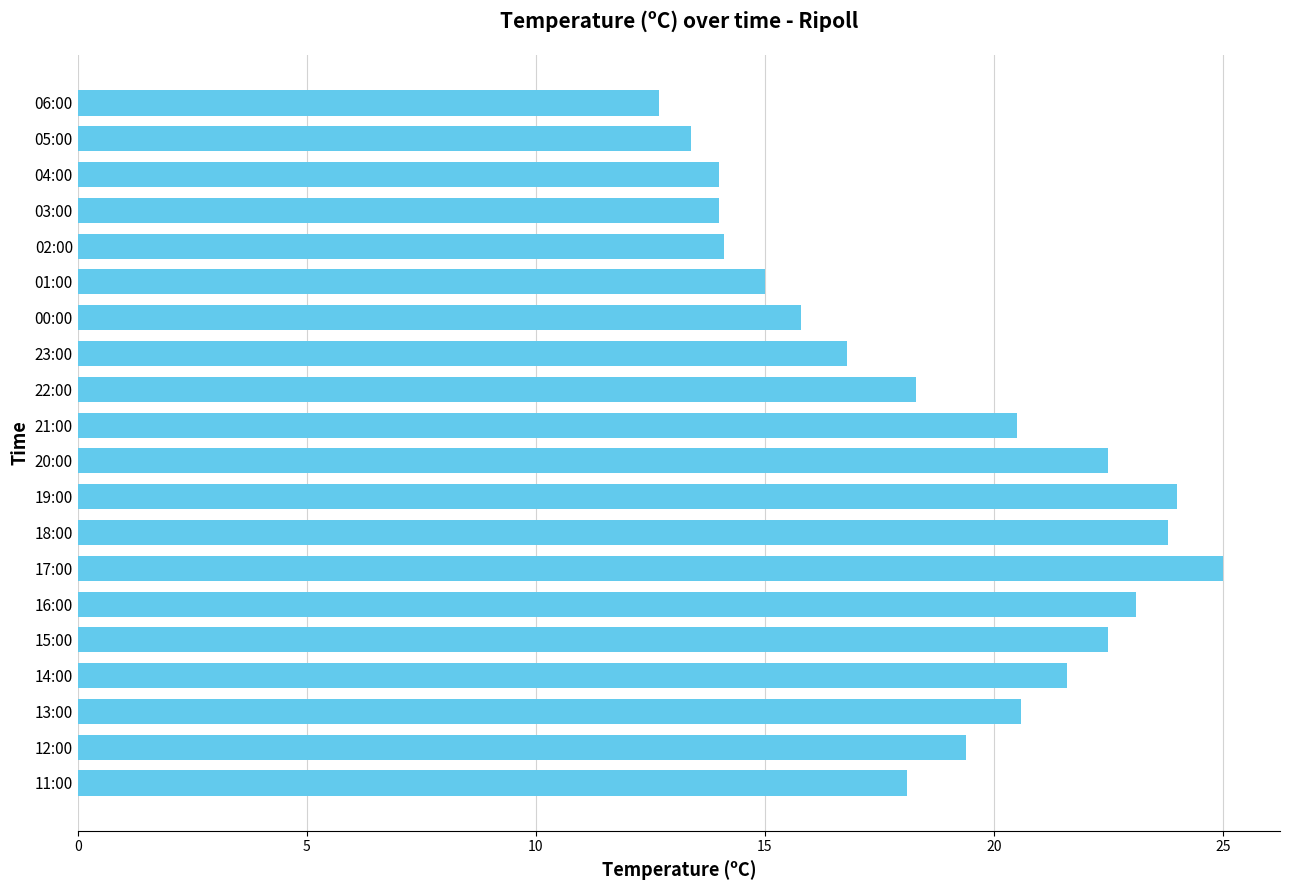

What value does the data have at 05:00?

13.4